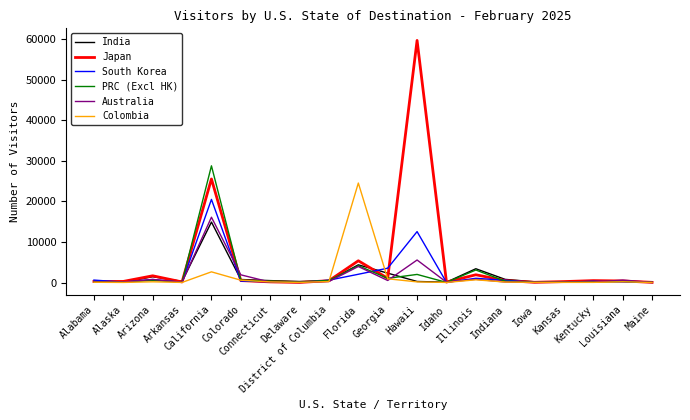

List the series in order of their peak value, lowest first.

India, Australia, South Korea, Colombia, PRC (Excl HK), Japan